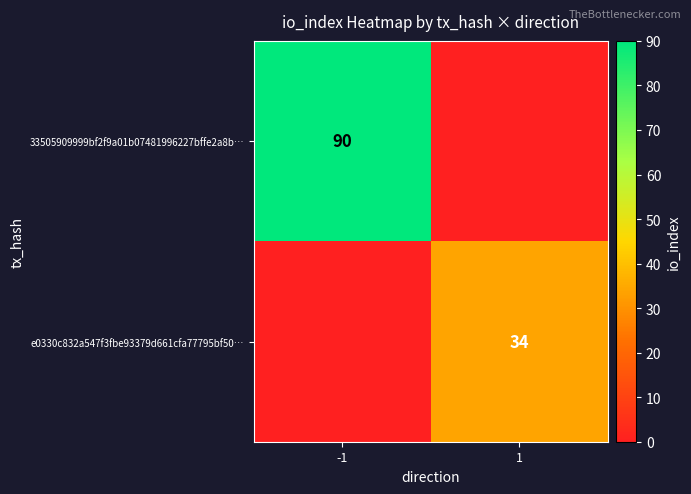

The value of 33505909999bf2f9a01b07481996227bffe2a8b… at -1 is 90. True or false?

True